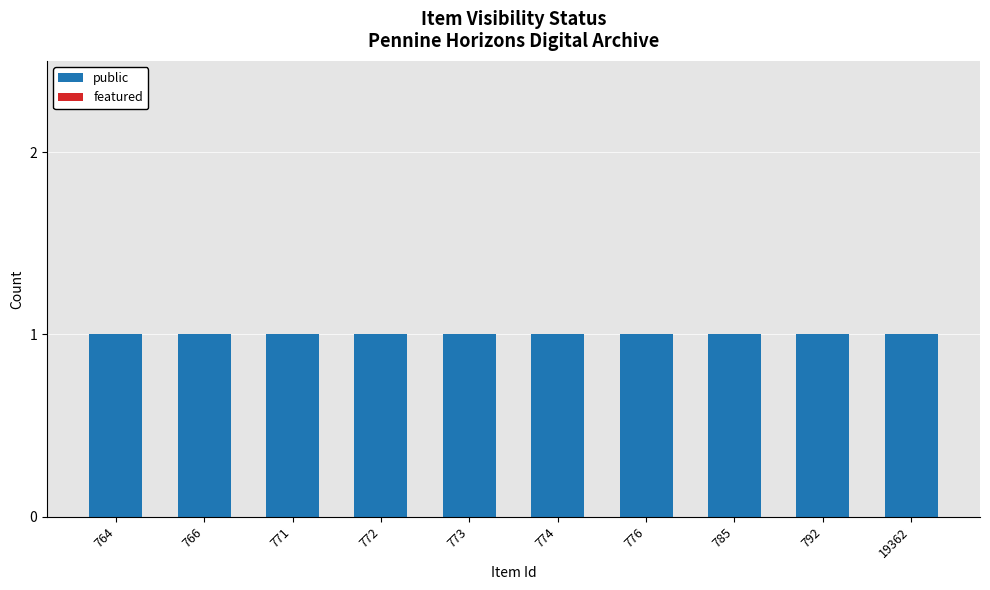

Reading left to right, what are all the values shown in this chart?

public: 764=1	766=1	771=1	772=1	773=1	774=1	776=1	785=1	792=1	19362=1
featured: 764=0	766=0	771=0	772=0	773=0	774=0	776=0	785=0	792=0	19362=0